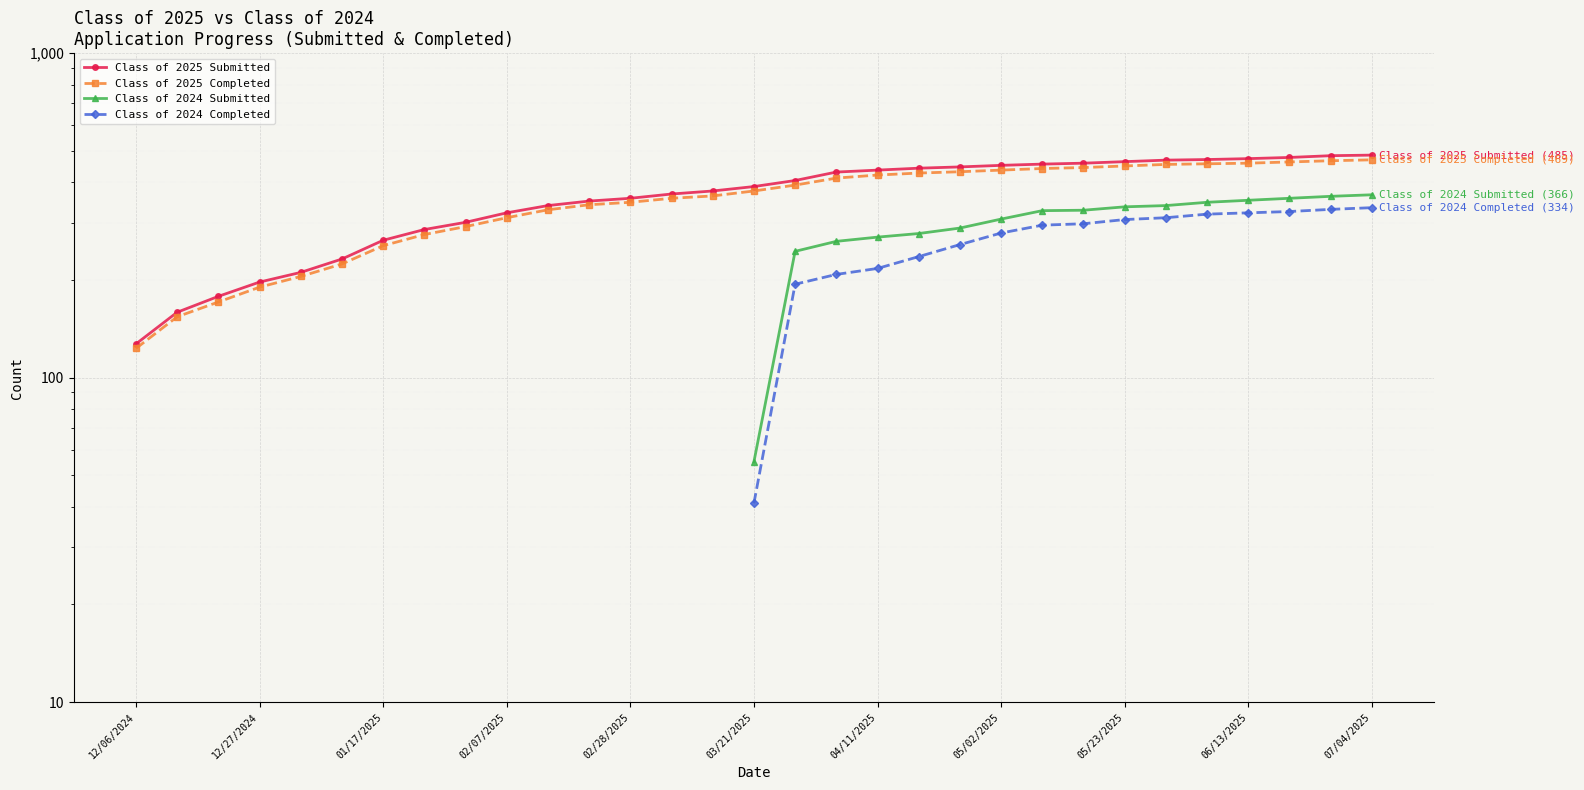

Between 03/21/2025 and 04/11/2025, which series saw the biggest shift?

Class of 2024 Submitted